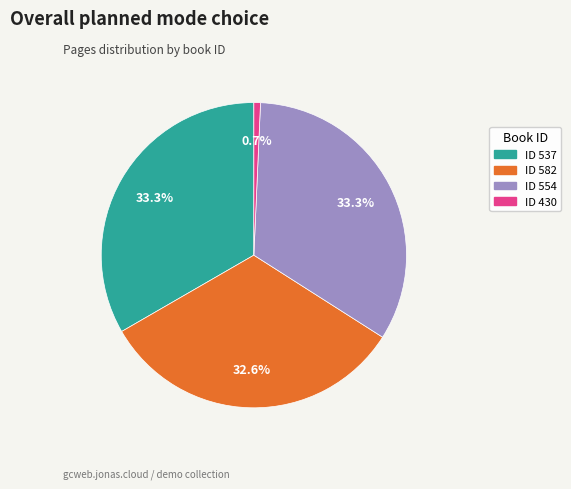

What is the smallest slice in the pie chart?

ID 430